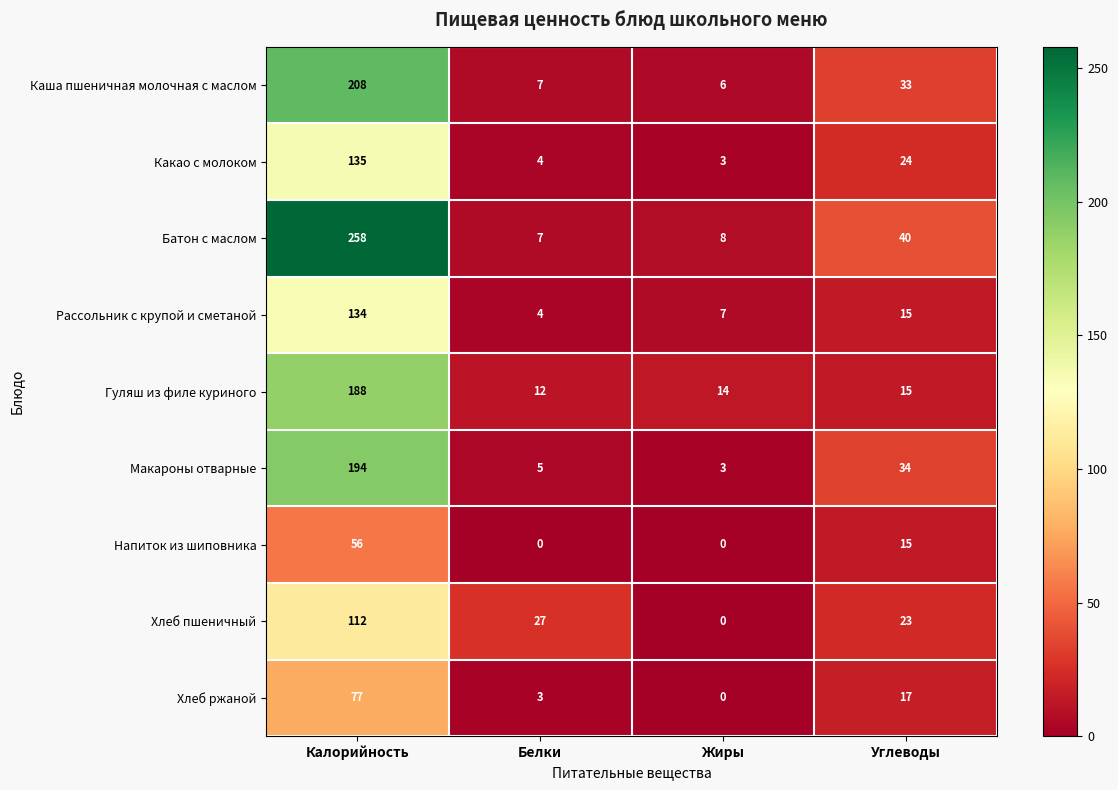

What is the difference between the highest and lowest values at Калорийность?

202